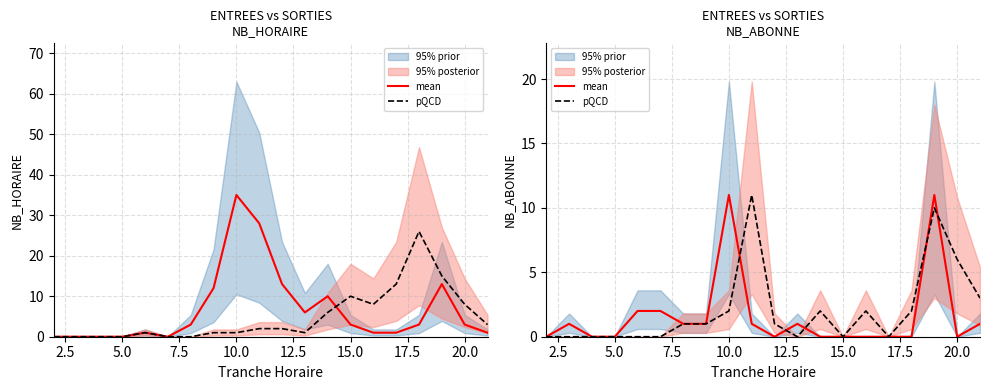

How many times do pQCD and mean cross each other?

5